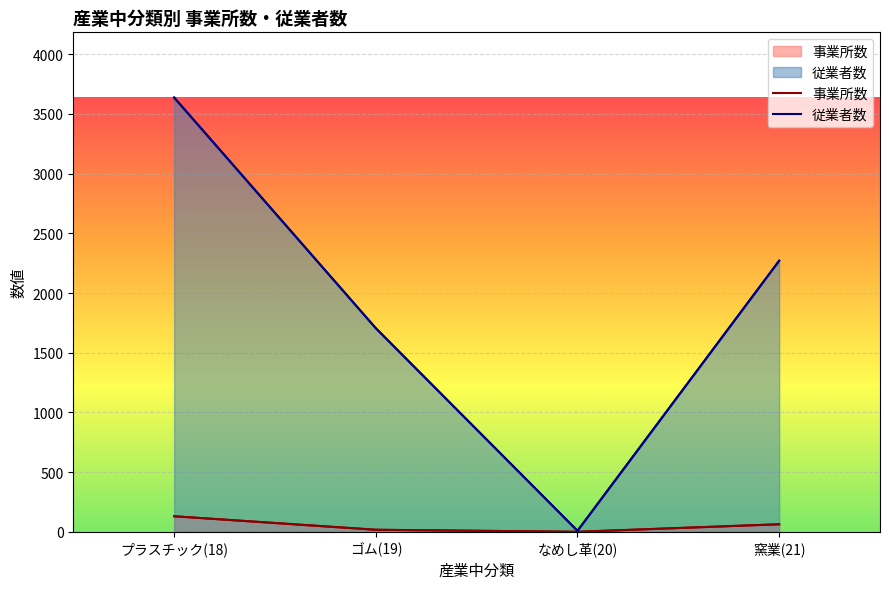

What is the greatest value displayed?

3638